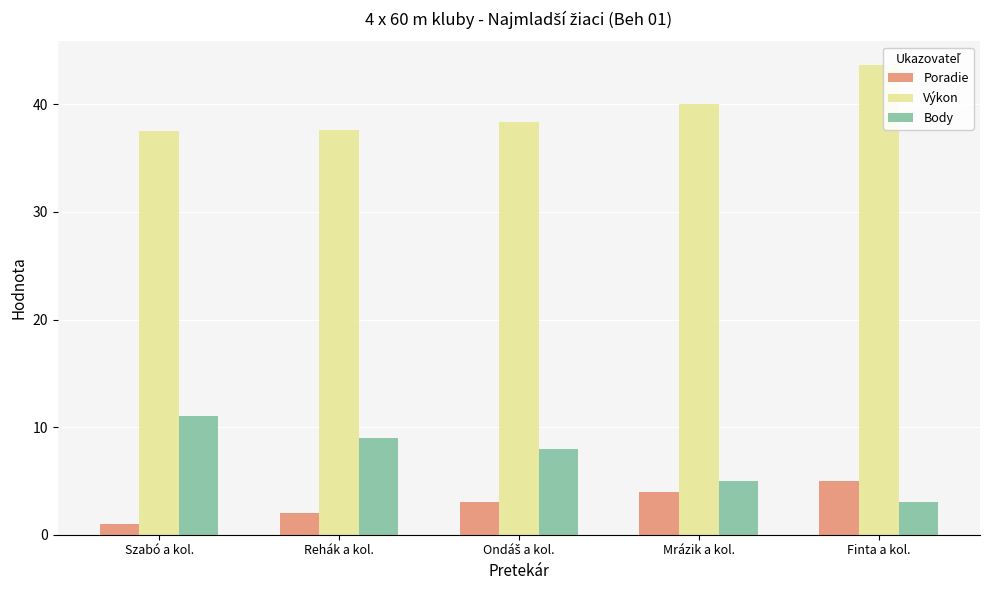

The value of Výkon at Rehák a kol. is 20.0. True or false?

False